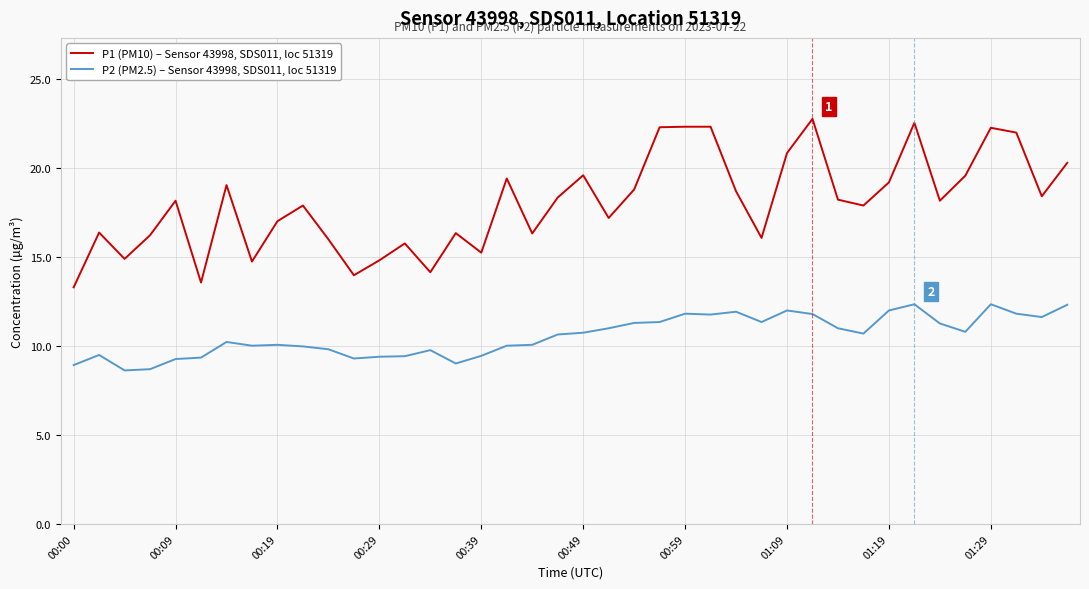

True or false: P1 (PM10) – Sensor 43998, SDS011, loc 51319 and P2 (PM2.5) – Sensor 43998, SDS011, loc 51319 cross at least once.

False